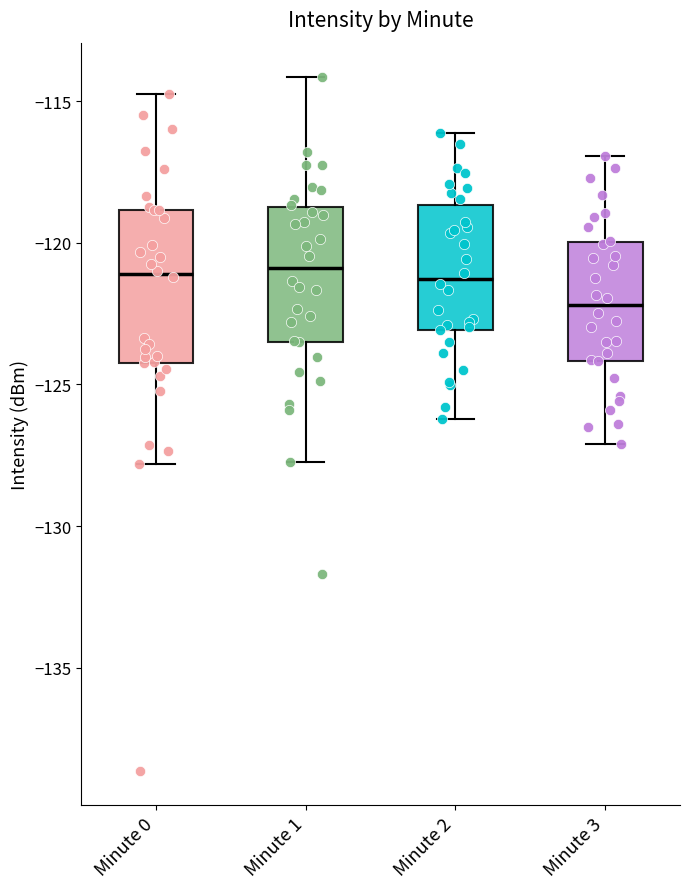

Reading left to right, read every box against the y-axis: the position of its median line, the range the box covers, and the ends of its whiskers. The values are not printed on the chart, so give them approximately, as read against the axis.

Minute 0: median -121.0, box -124.0 to -119.0, whiskers -128.0 to -114.5
Minute 1: median -121.0, box -123.5 to -118.5, whiskers -127.5 to -114.0
Minute 2: median -121.5, box -123.0 to -118.5, whiskers -126.0 to -116.0
Minute 3: median -122.0, box -124.0 to -120.0, whiskers -127.0 to -117.0